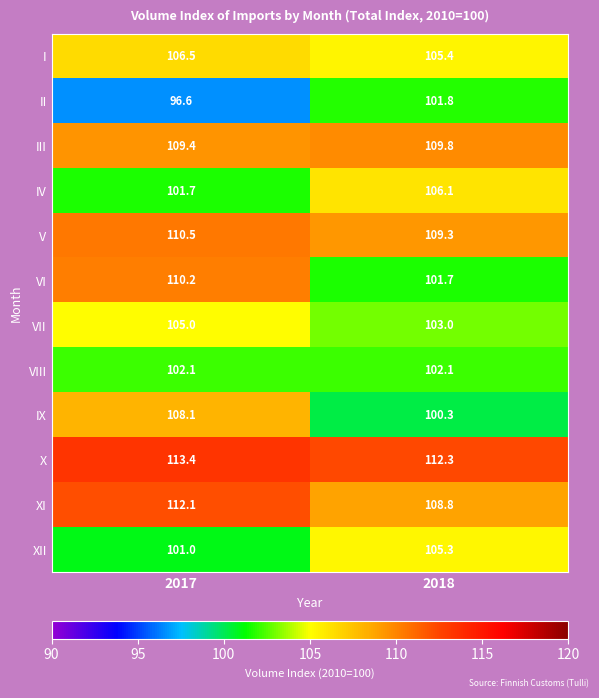

The value of XII at 2017 is 153.5. True or false?

False